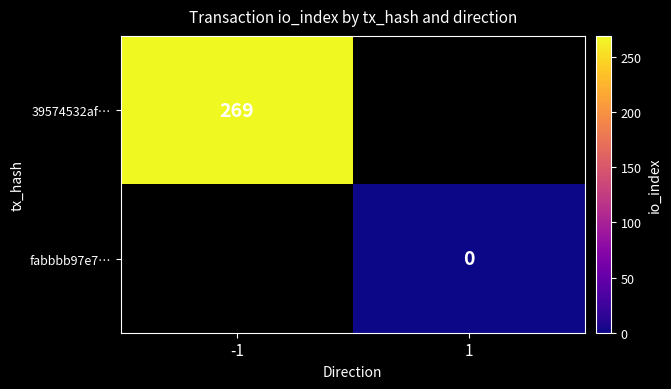

True or false: 39574532af… has a value of 166 at -1.

False